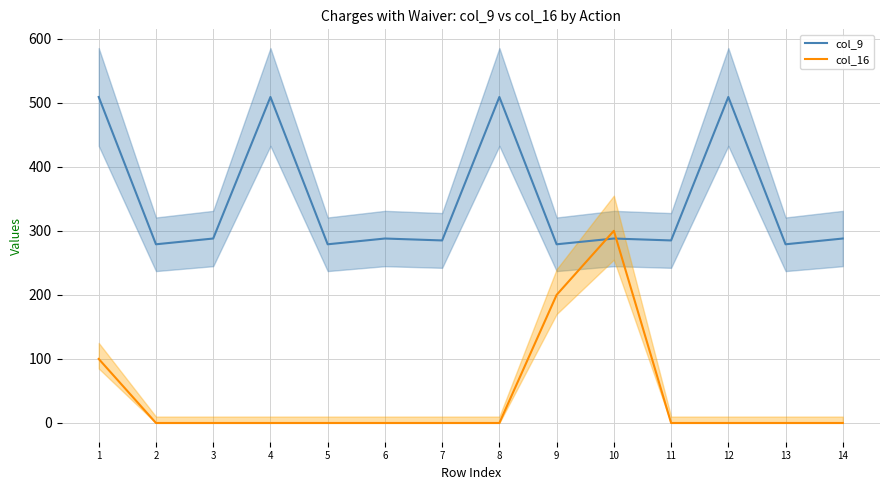

Which series has the widest spread of values?

col_16